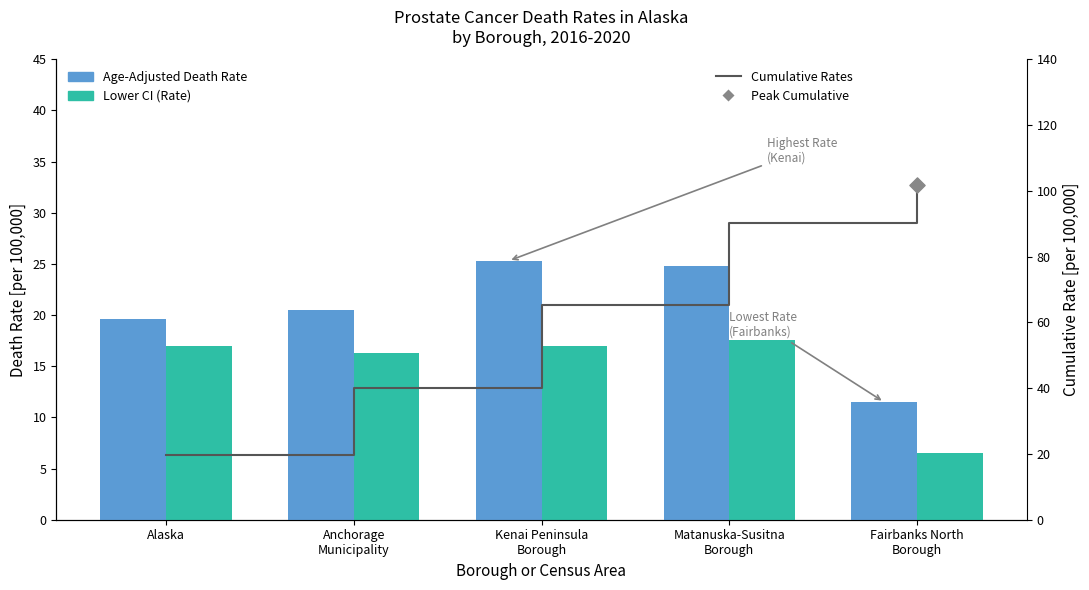

Which series has the largest total across all categories?

Cumulative Death Rate